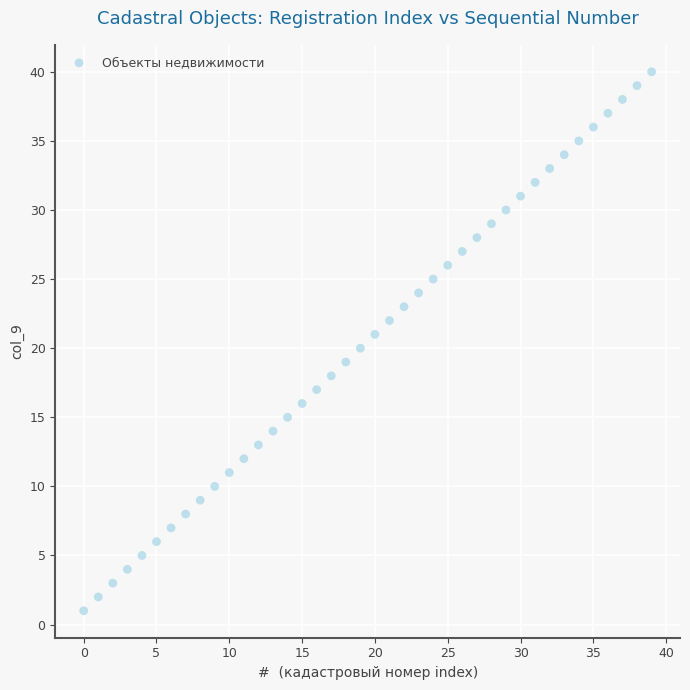

What is the range of Y values (max minus min)?

39